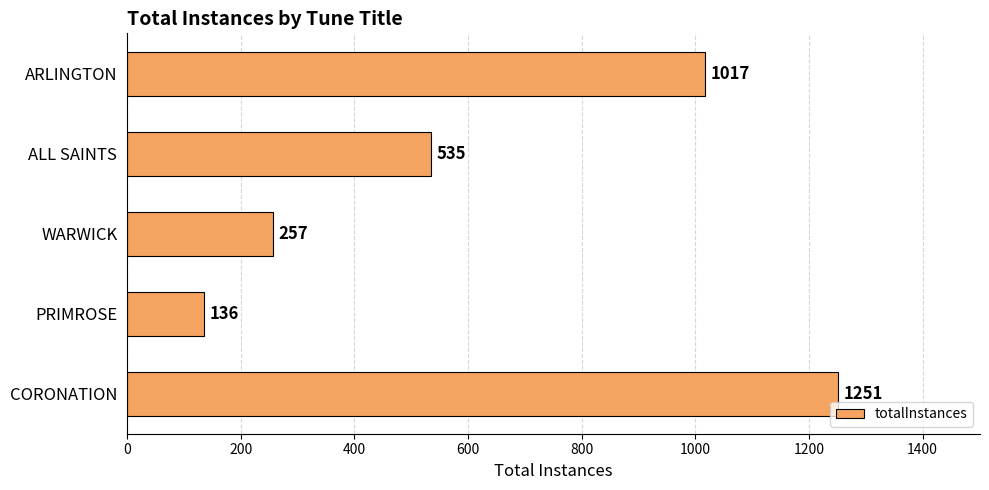

What is the ratio of the value at WARWICK to the value at PRIMROSE?

1.9